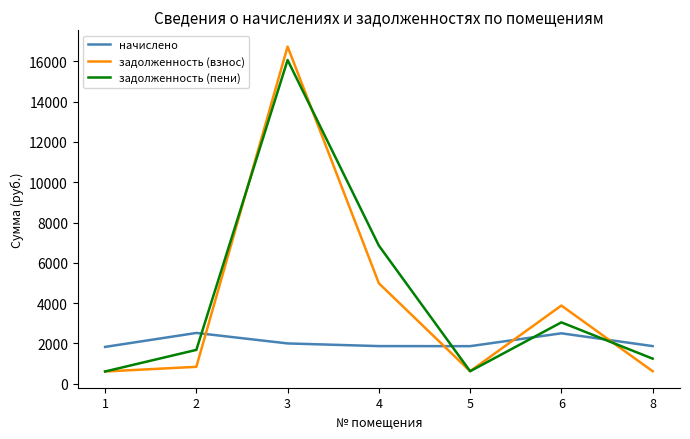

Between 5 and 6, which series saw the biggest shift?

задолженность (взнос)